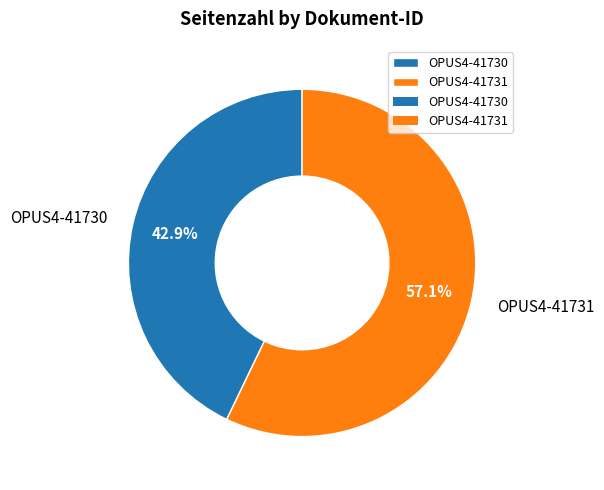

Does OPUS4-41730 represent more than half of the total?

No